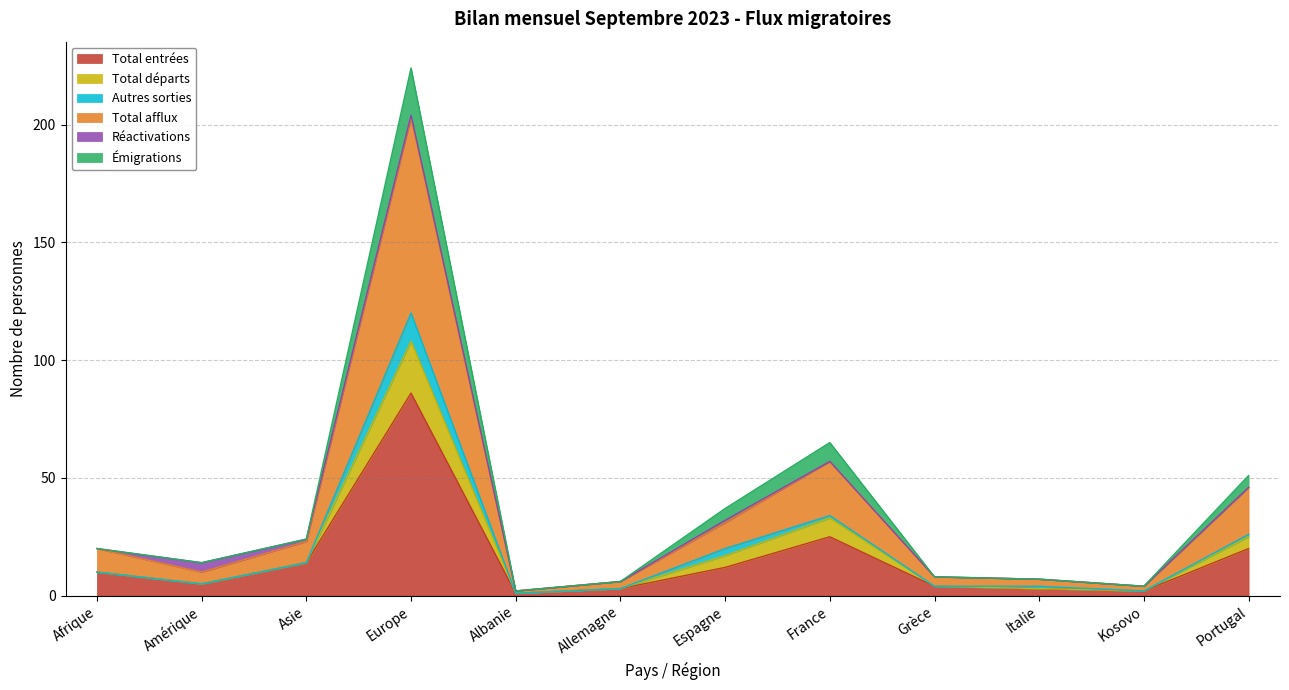

What are all the series names shown in the legend?

Total entrées, Total départs, Autres sorties, Total afflux, Réactivations, Émigrations